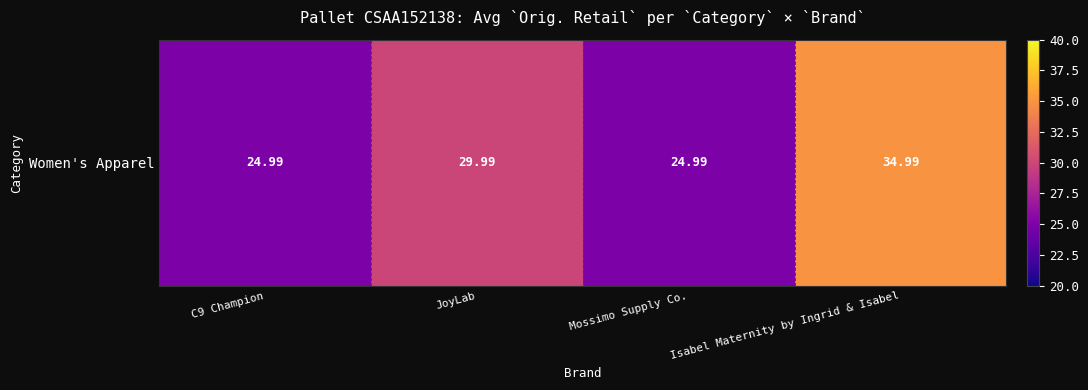

What is the greatest value displayed?

35.0